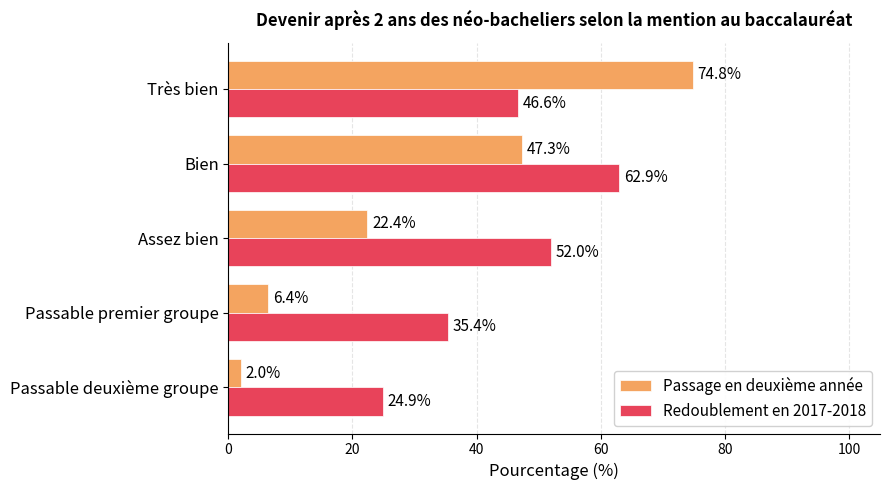

True or false: Redoublement en 2017-2018 has a value of 15.4 at Assez bien.

False